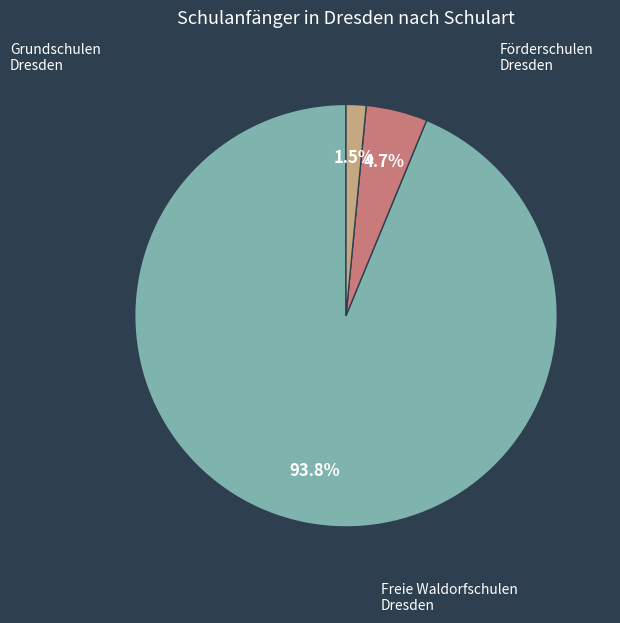

Does any single category account for the majority?

Yes